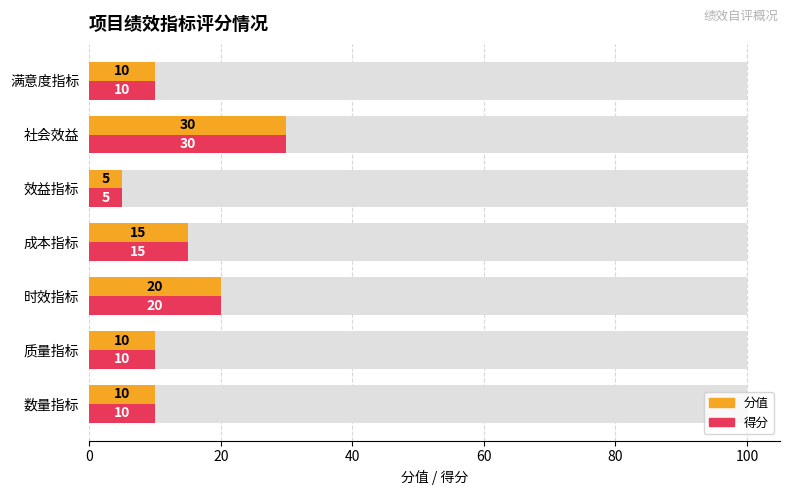

What is the difference between the maximum and second lowest values in the 分值 series?

20